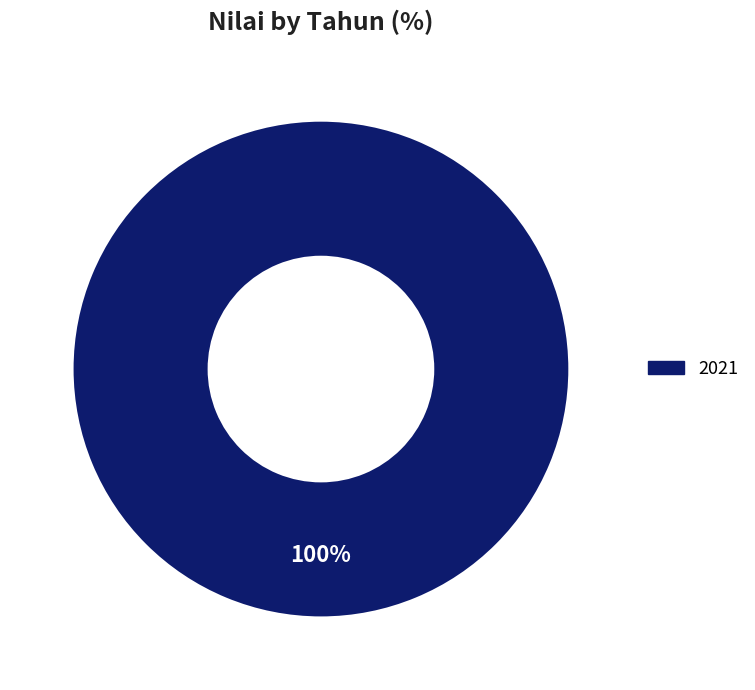

Does any single category account for the majority?

Yes